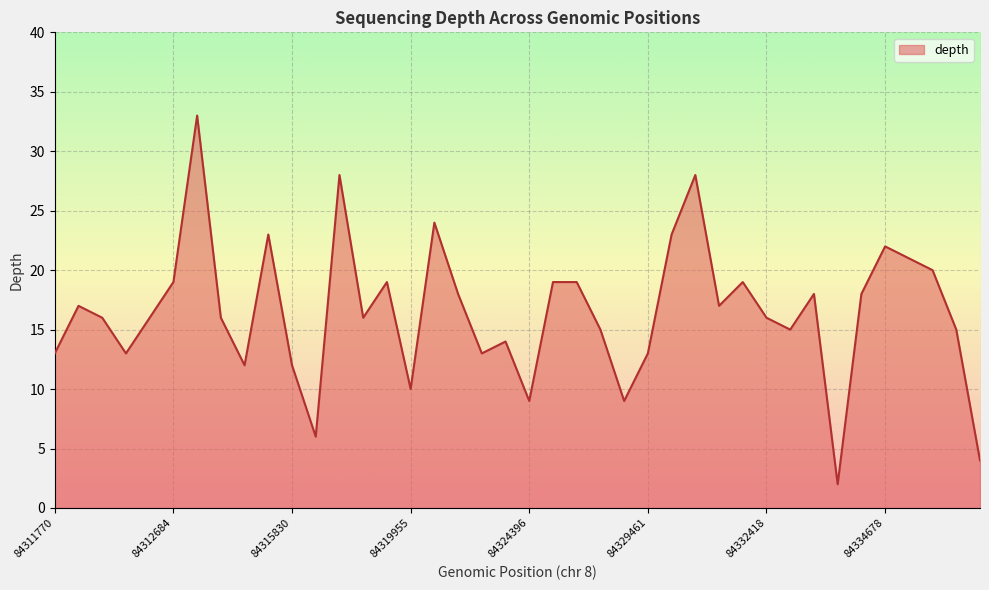

What is the maximum value shown in the chart?

33